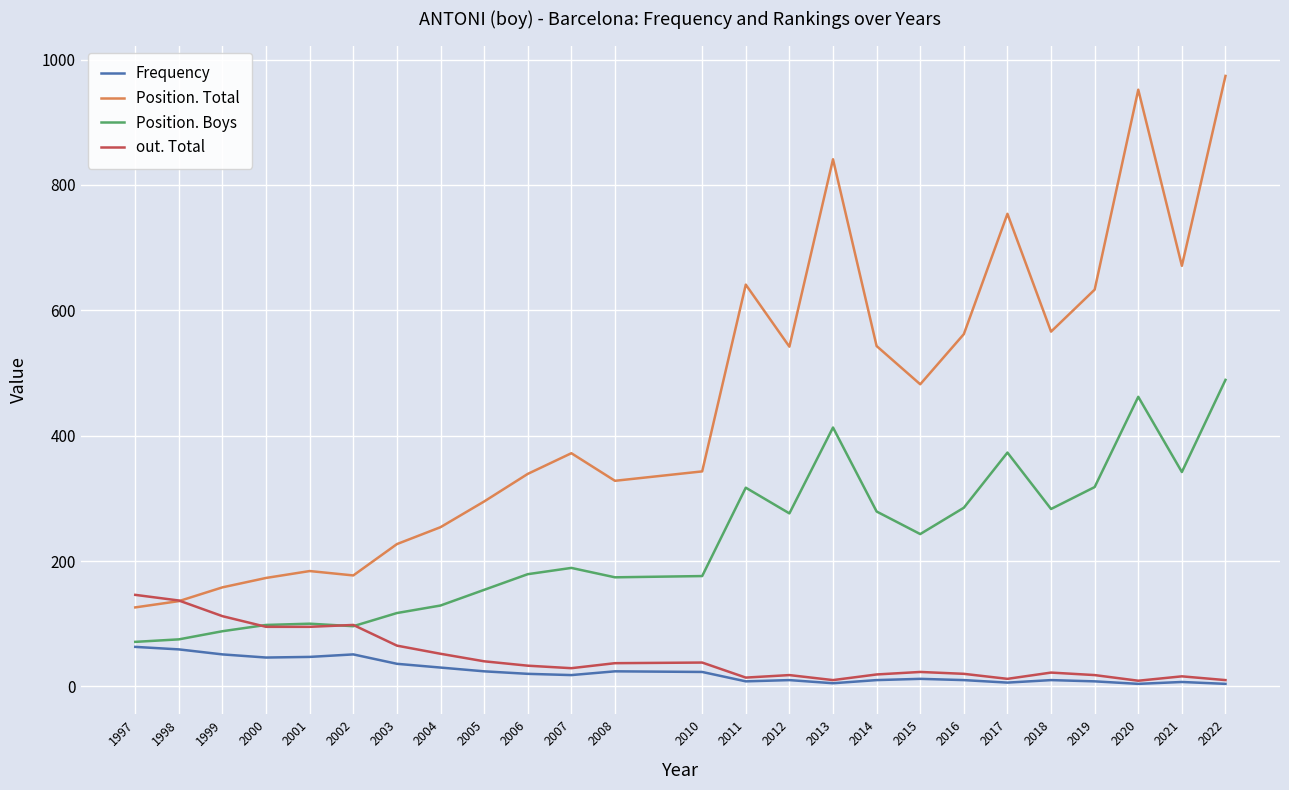

What is the lowest value of the Position. Boys series?

71